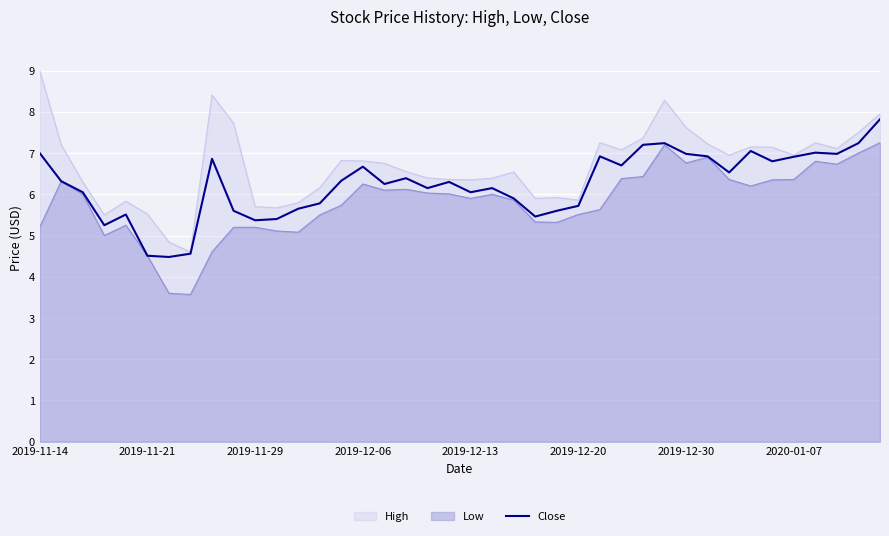

Which series has the widest spread of values?

High